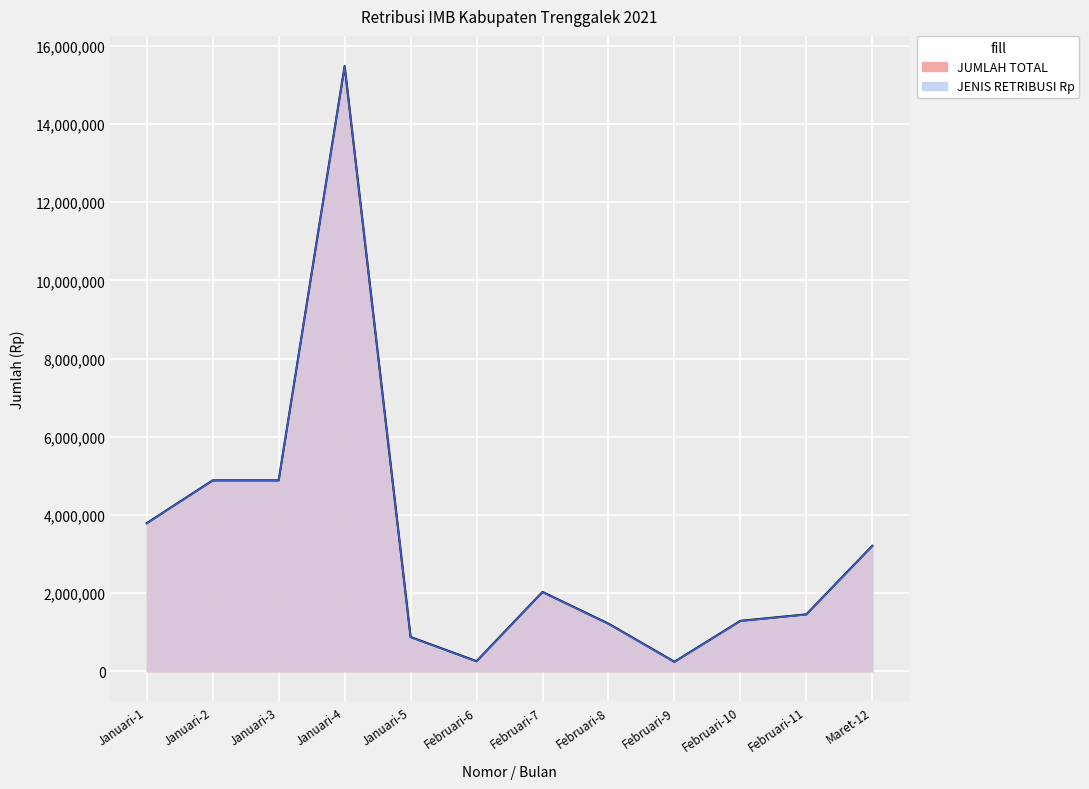

Count the number of data series in this chart.

2